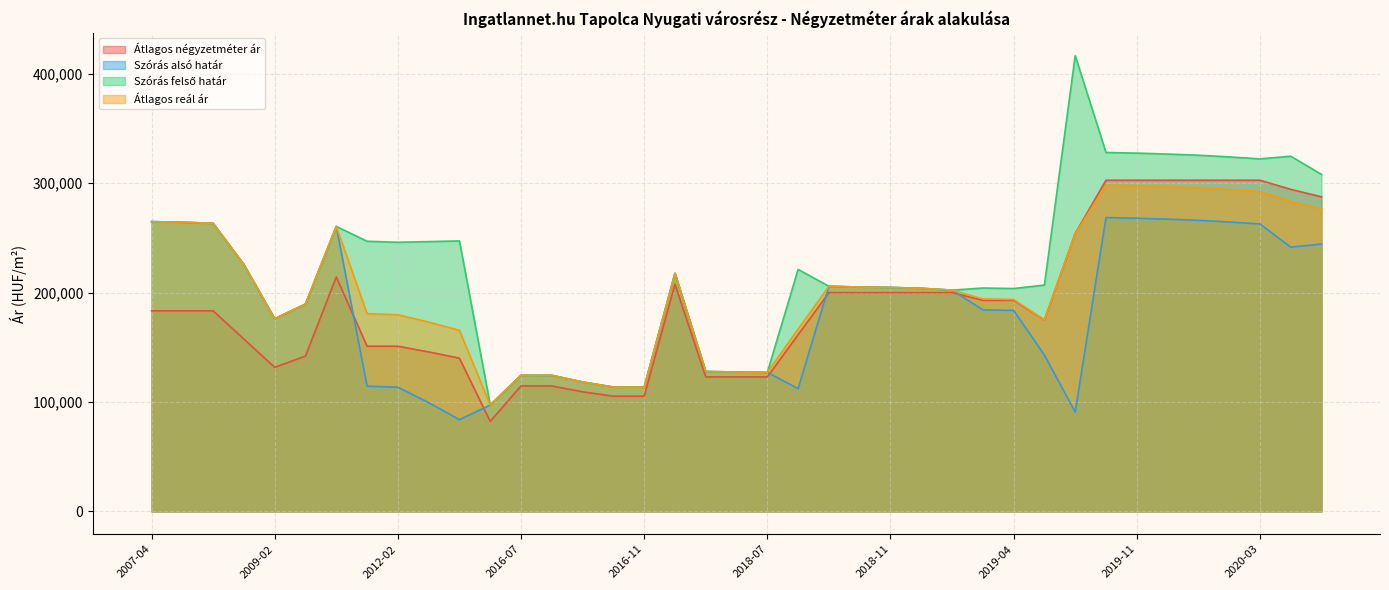

At which label does Átlagos négyzetméter ár reach its peak?

2019-10